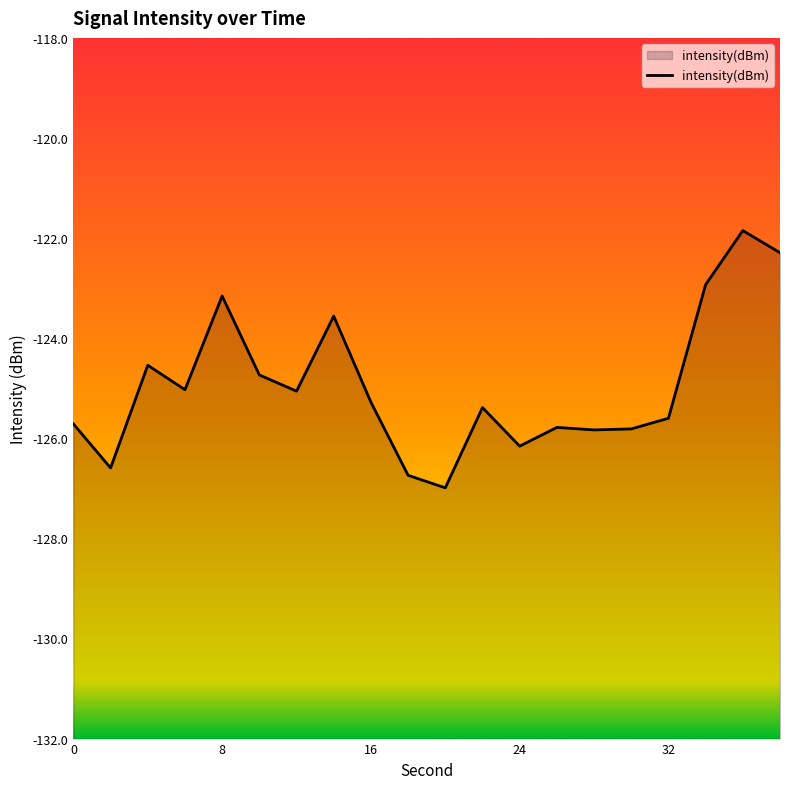

What is the difference between the values at 24 and 0?

0.4